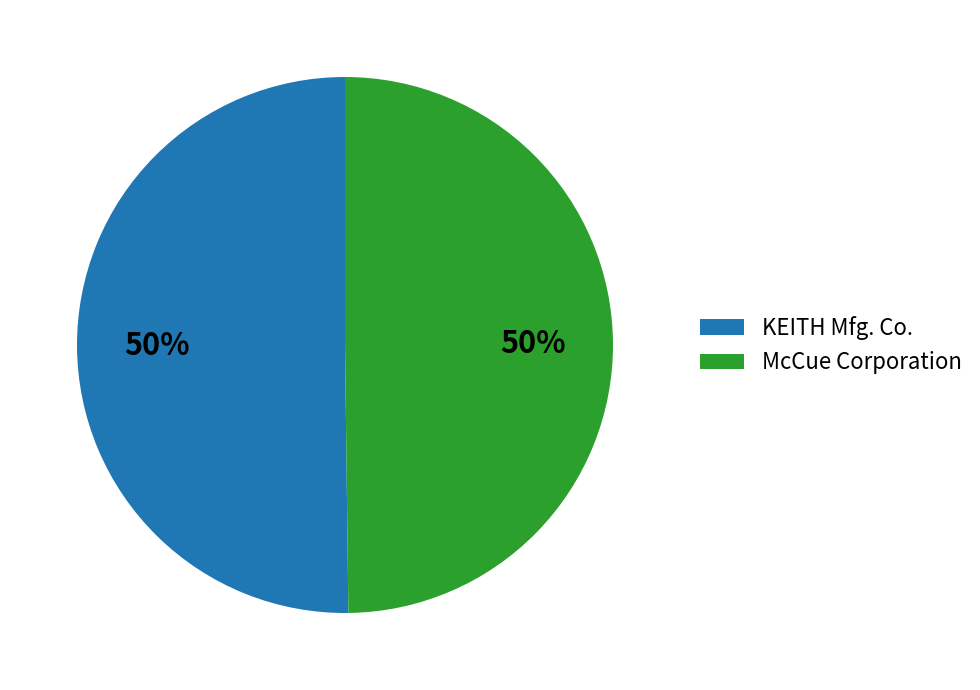

To the nearest percent, what is the average slice percentage?

50%